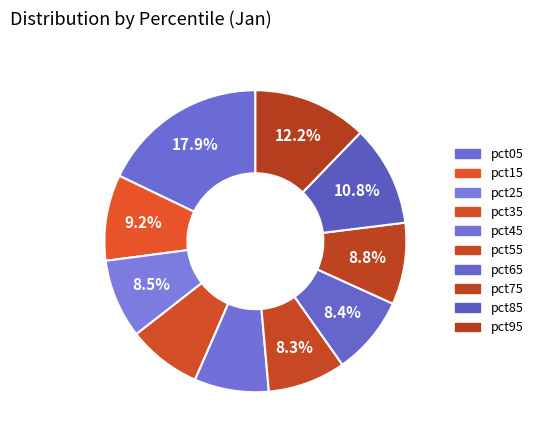

How much of the chart is everything except pct35?

92.1%